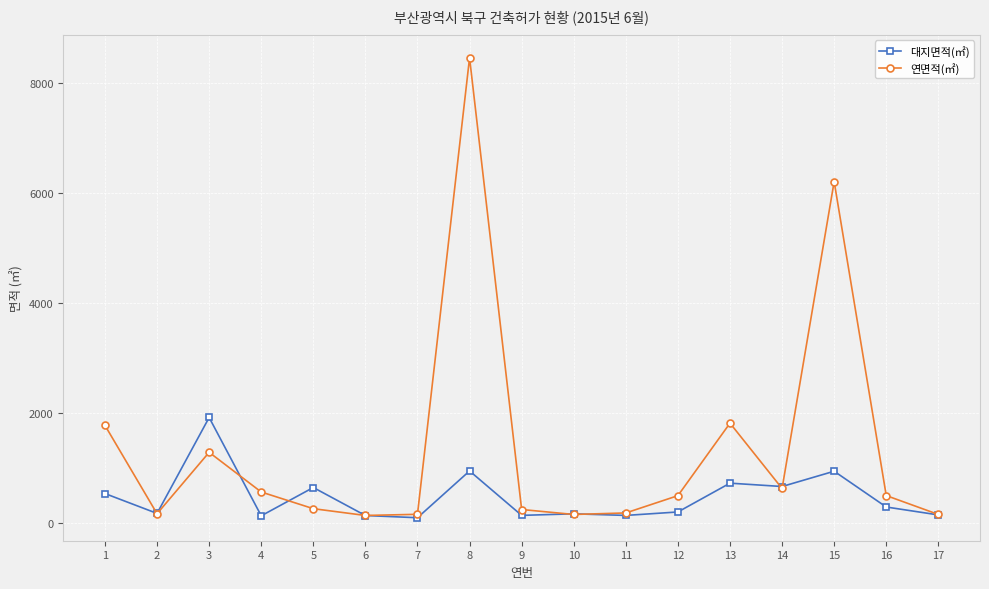

What is the sum of the 연면적(㎡) values at 9 and 4?

801.7